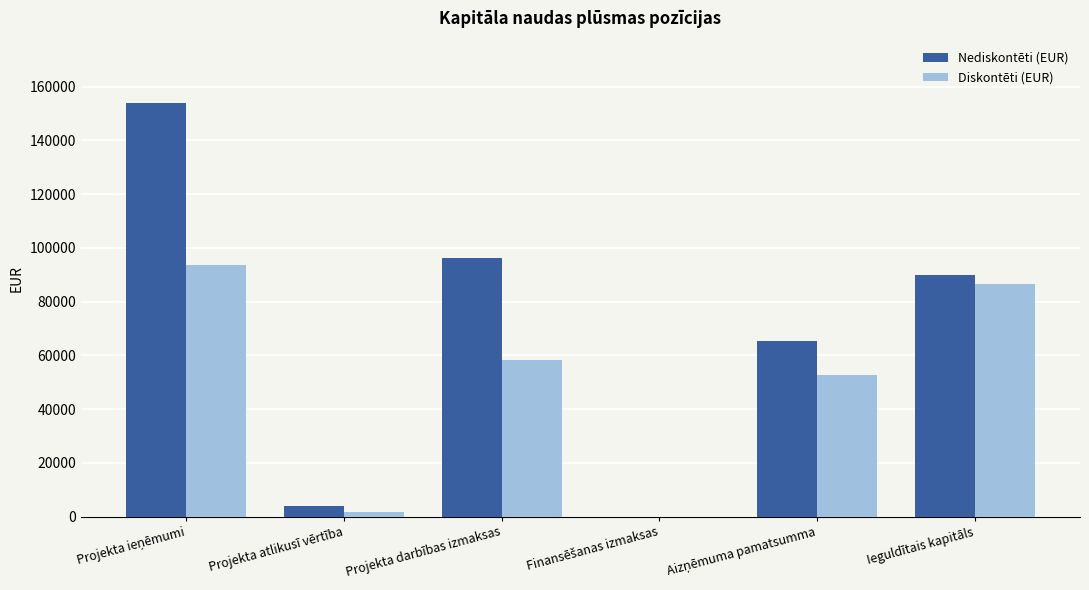

The Nediskontēti (EUR) series shows 3900.0 at Projekta atlikusī vērtība. True or false?

True